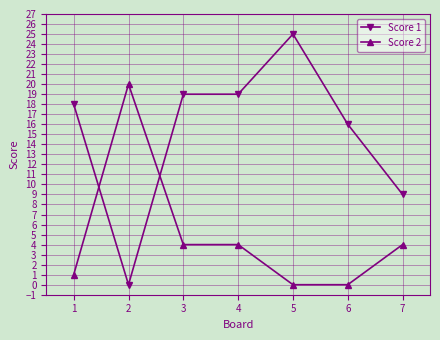

List the series in order of their peak value, highest first.

Score 1, Score 2